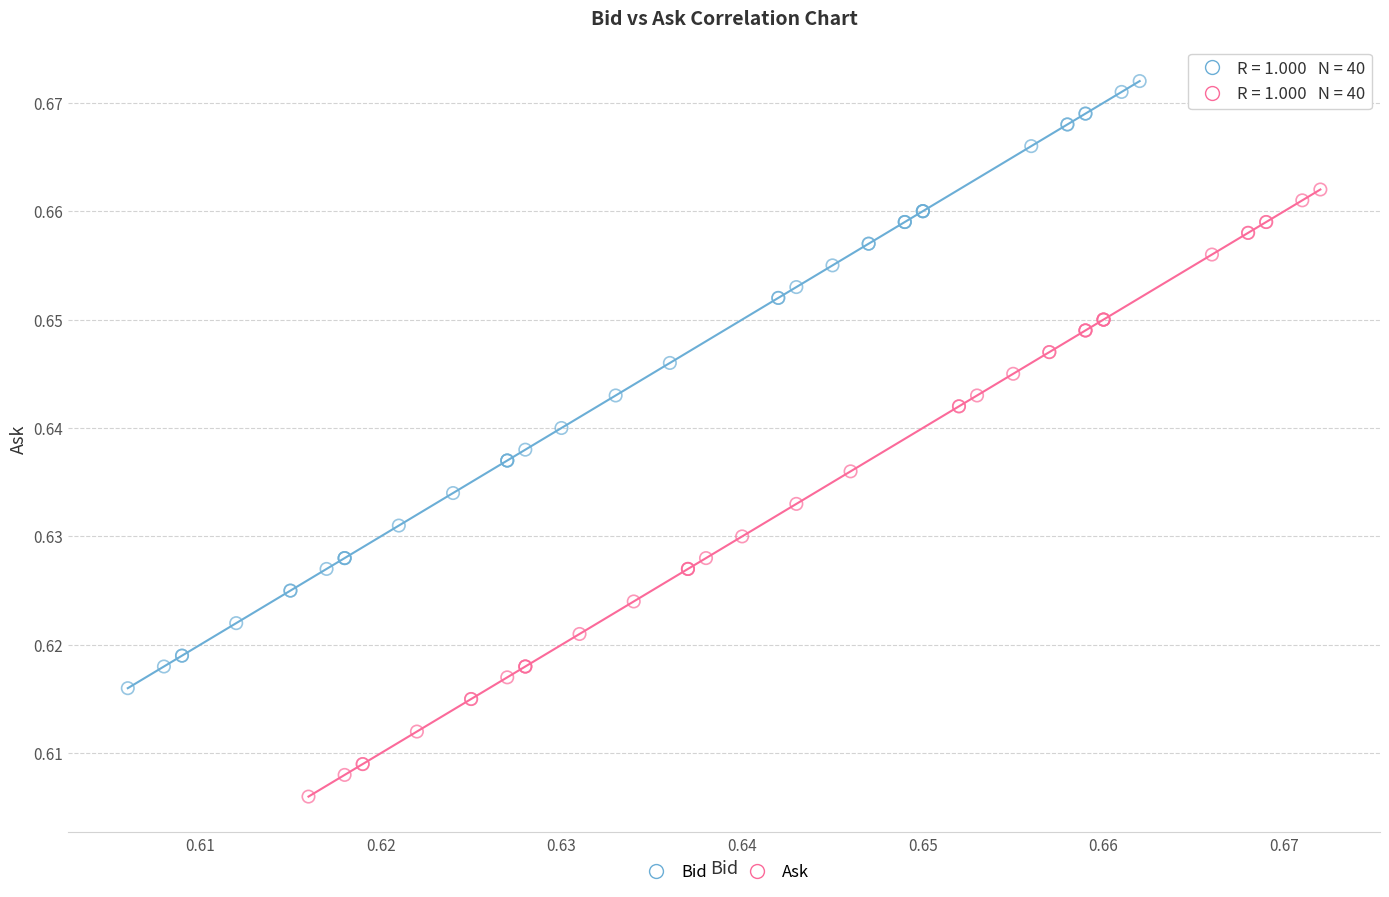

Which series contains the lowest Y value?

Ask